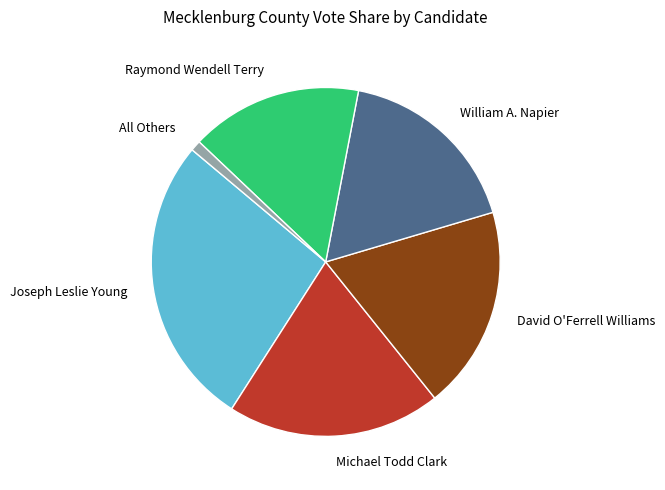

True or false: Joseph Leslie Young accounts for 34% of the total.

False